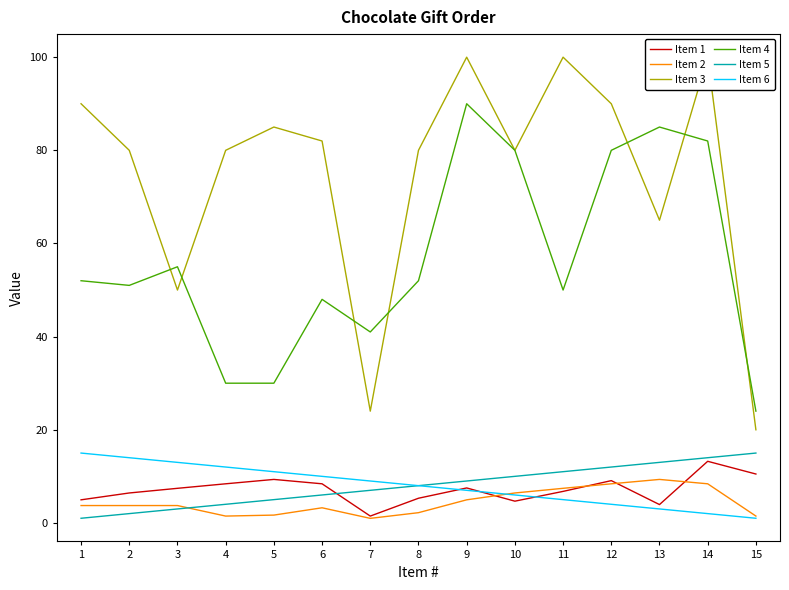

What is the maximum value for Item 1?

13.2